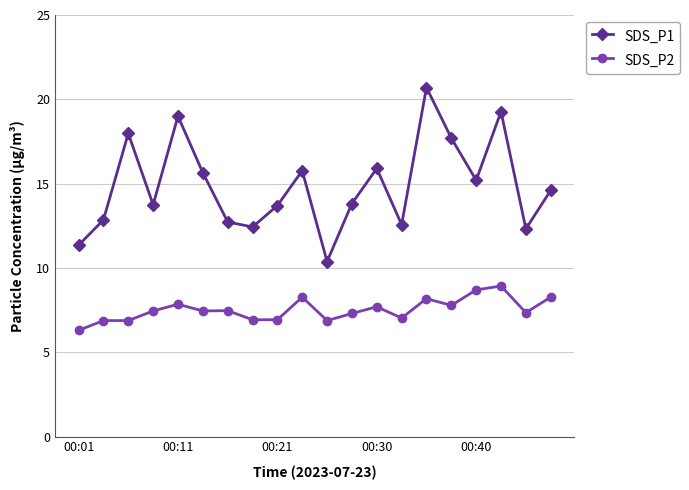

True or false: SDS_P1 has more than 0 points higher than both neighbors.

True